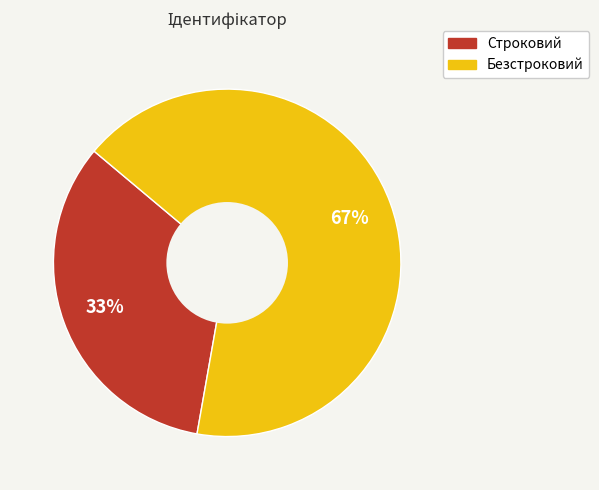

Is there any slice that represents more than half of the pie?

Yes